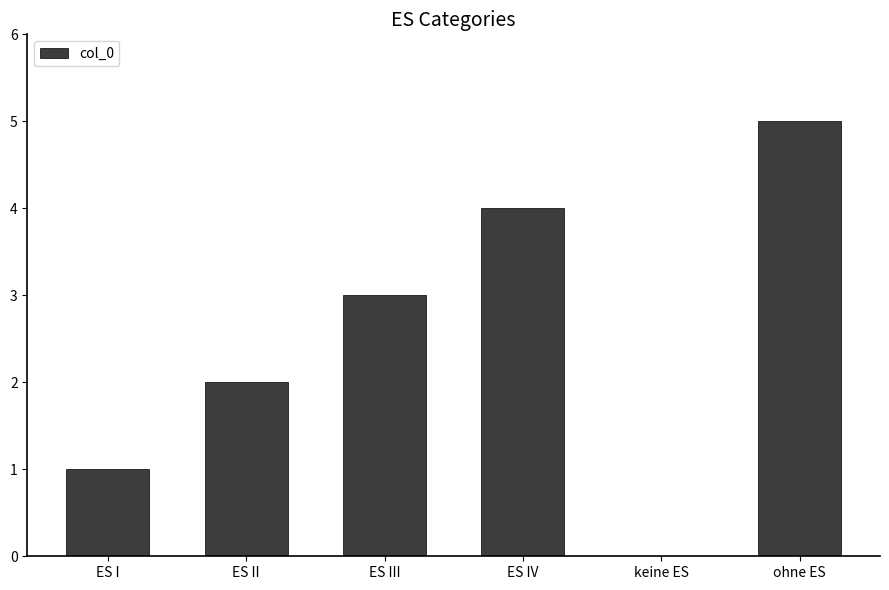

What is the sum of all values?

15